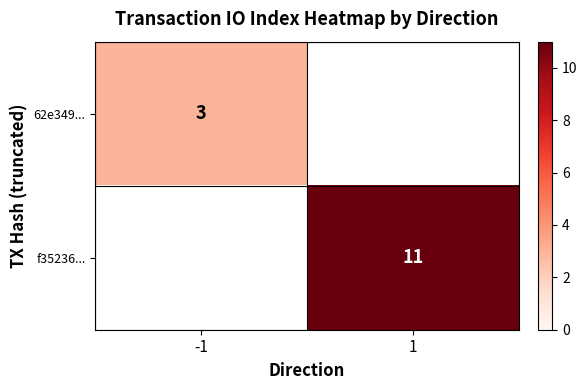

The value of f35236... at 1 is 17. True or false?

False